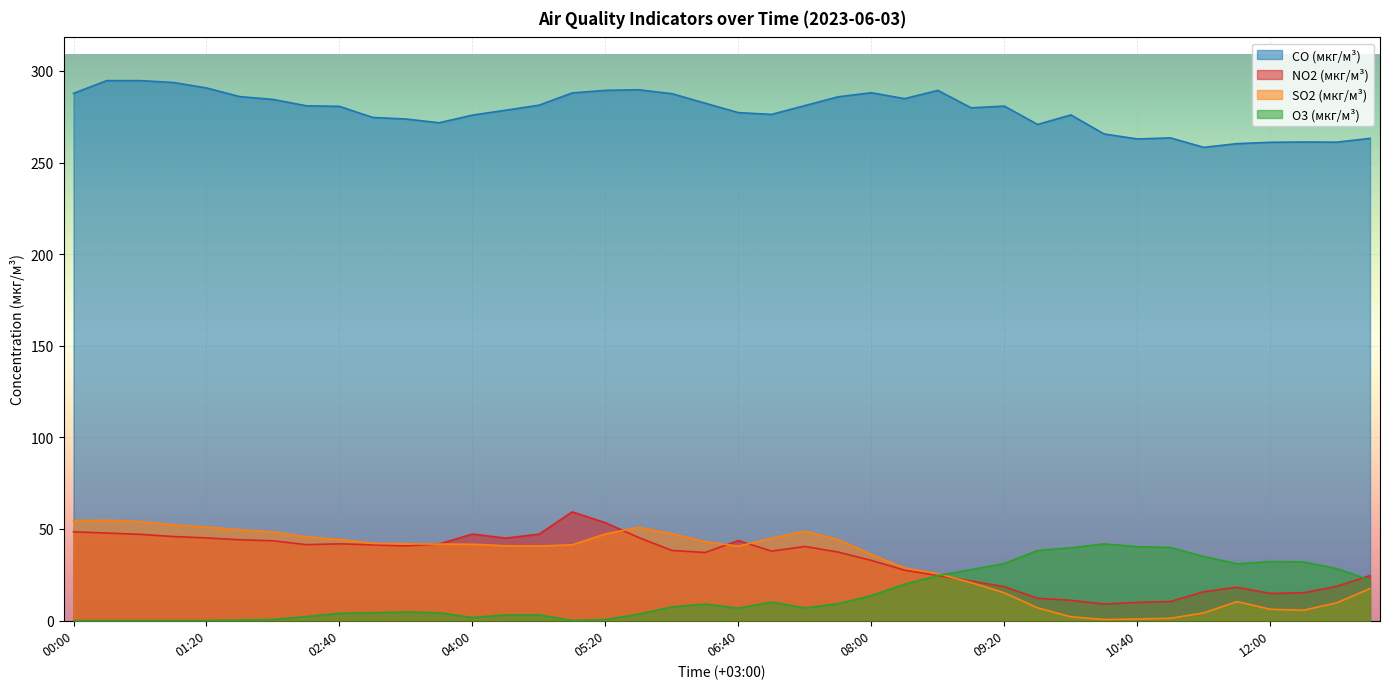

Which category has the lowest value in the O3 (мкг/м³) series?

00:00